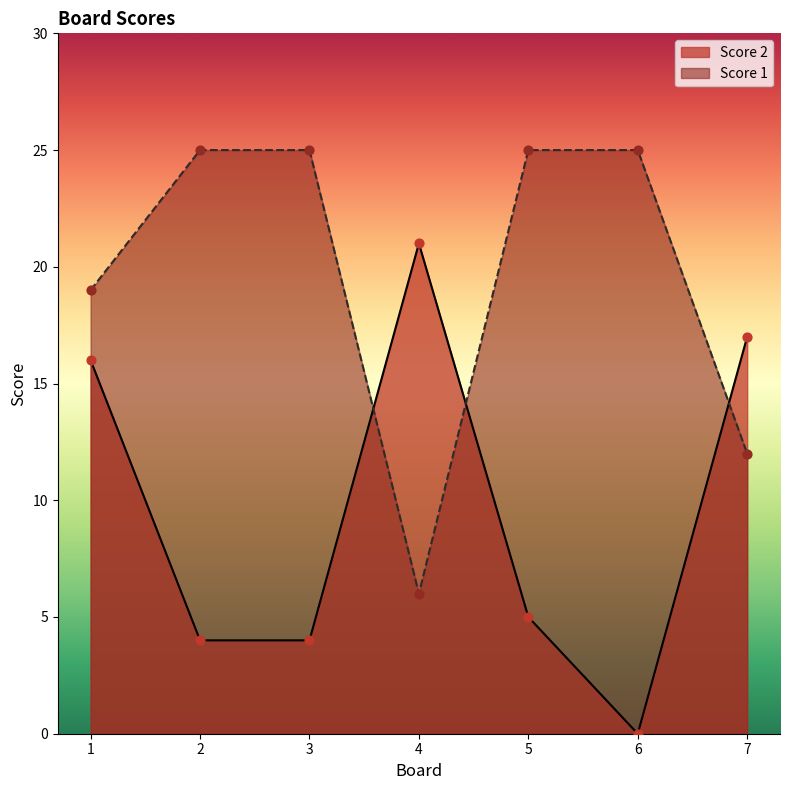

Which series contains the highest Y value?

Score 1